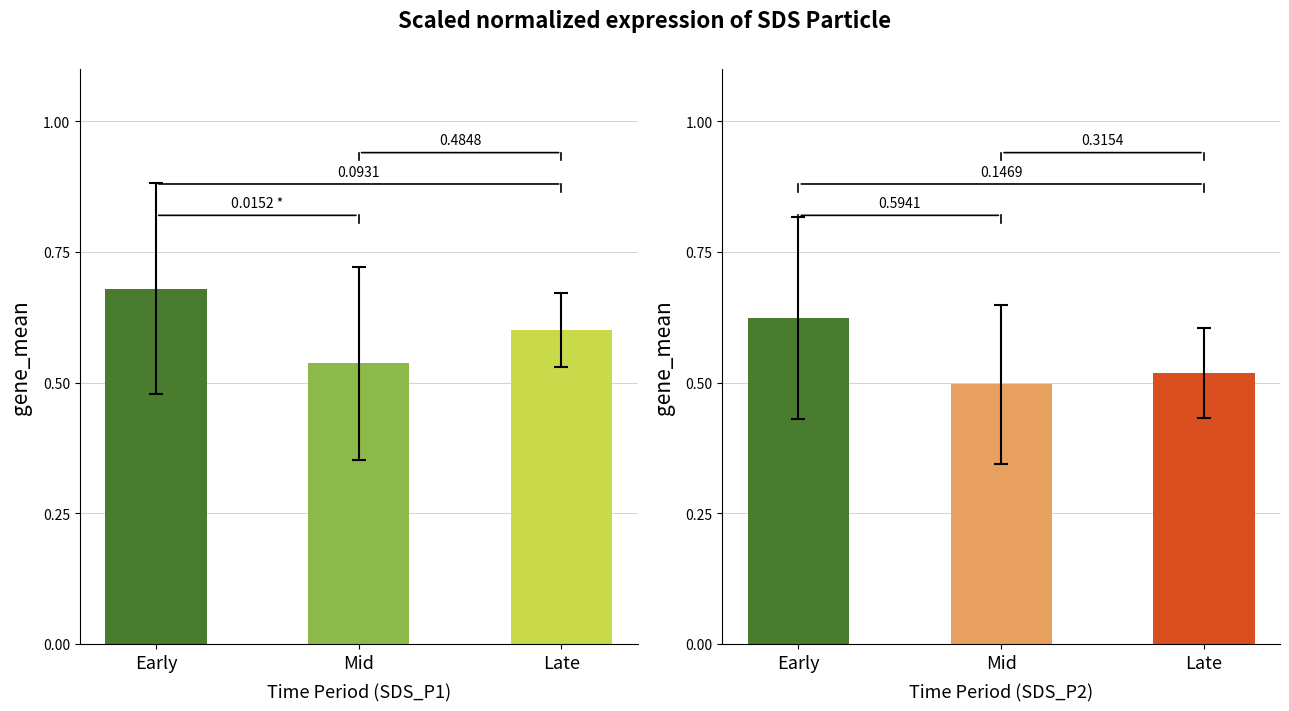

What are all the series names shown in the legend?

SDS_P1, SDS_P2